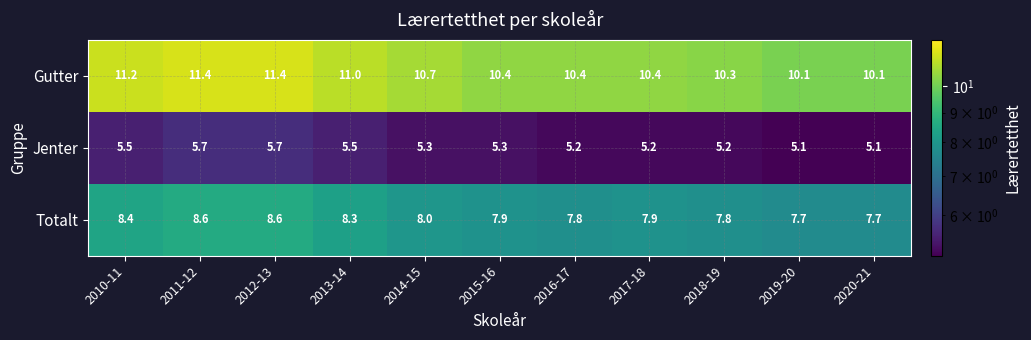

What is the spread (max minus min) of values at 2014-15?

5.4